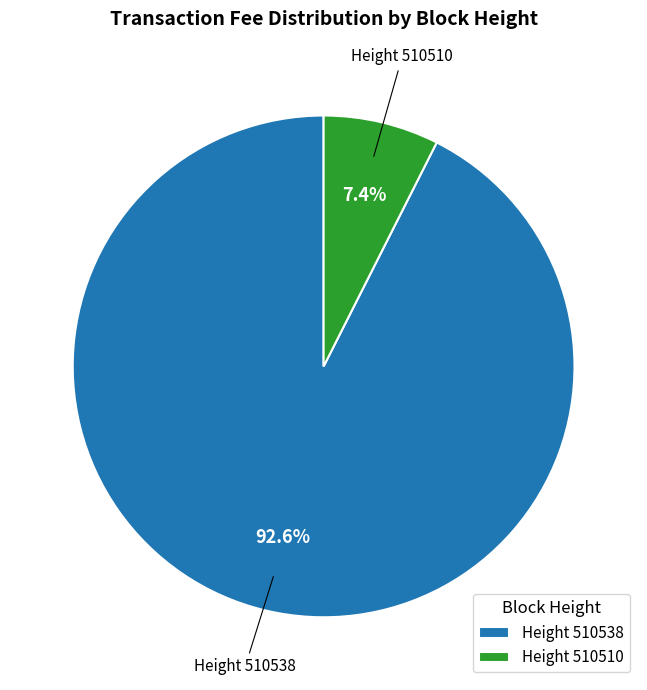

Is the sum of Height 510510 and Height 510538 greater than half?

Yes